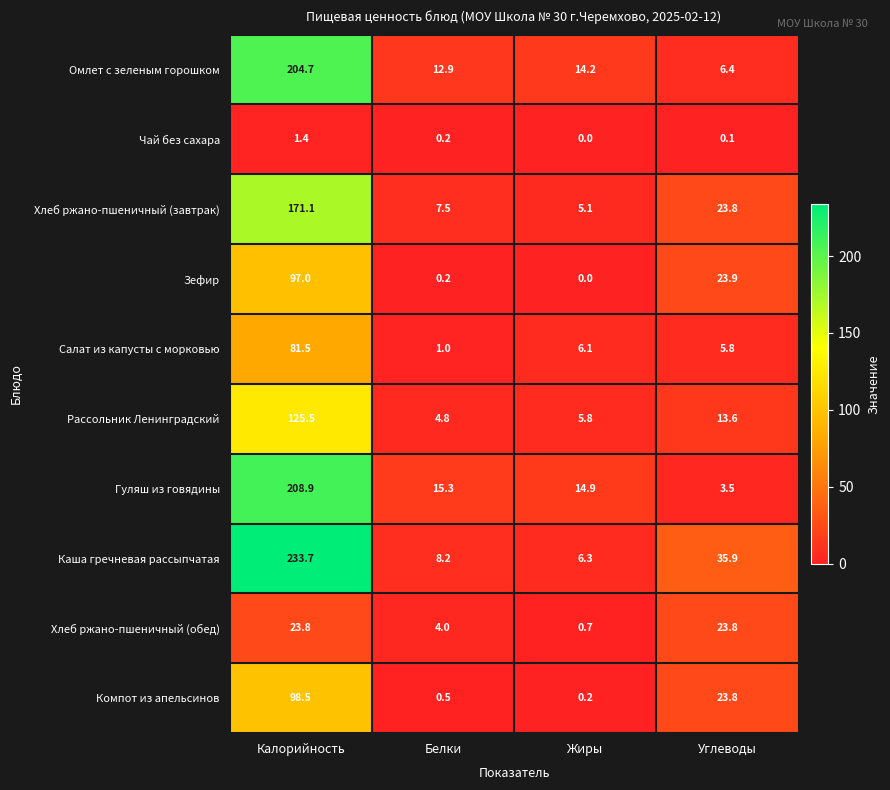

Which series has the largest range (max minus min)?

Каша гречневая рассыпчатая